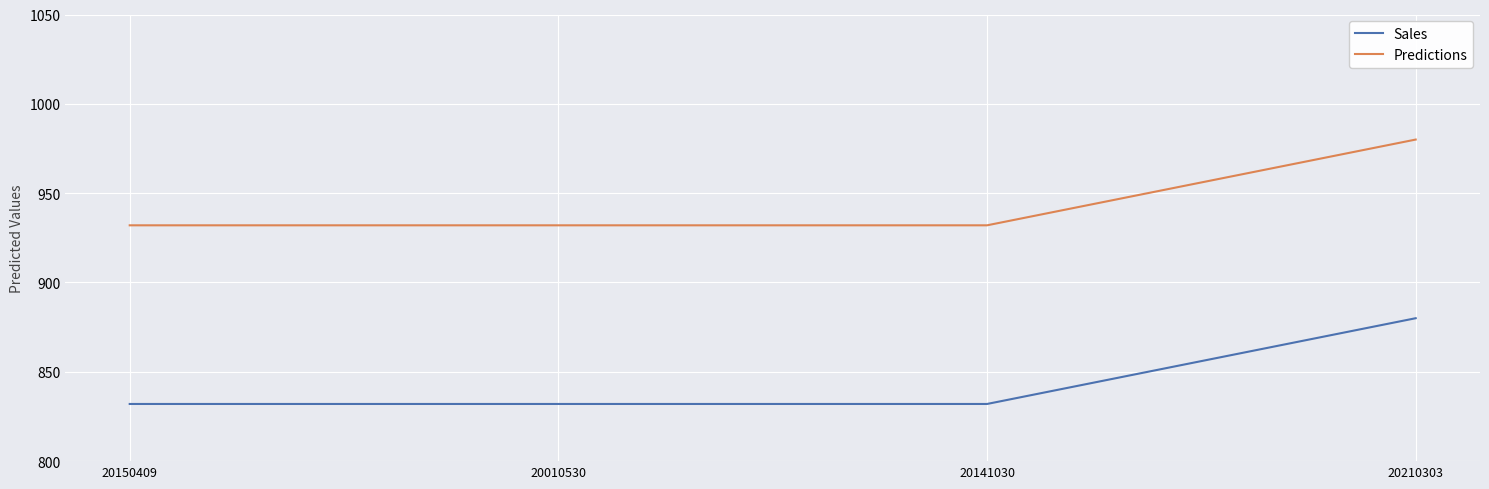

True or false: Sales and Predictions cross at least once.

False